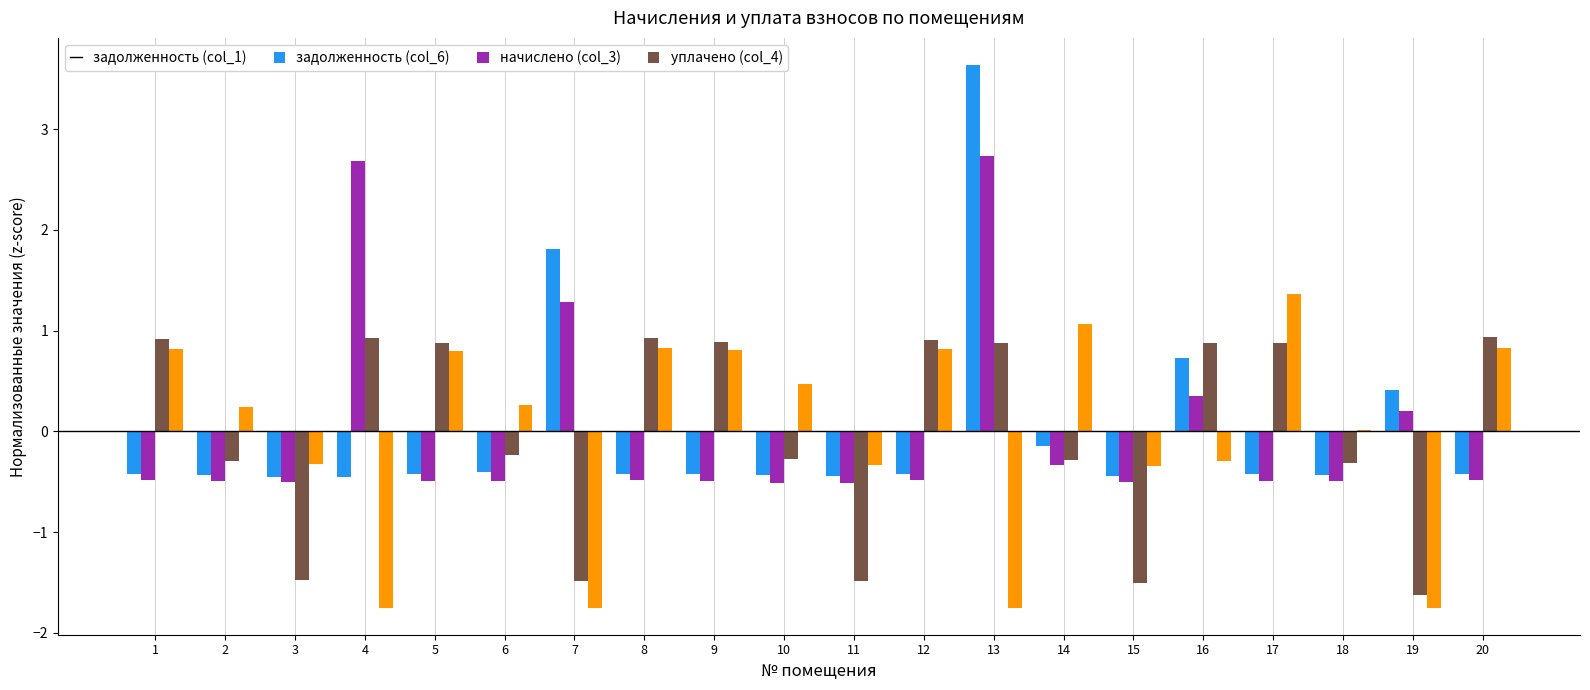

Which series changed the most between 5 and 14?

начислено (col_3)